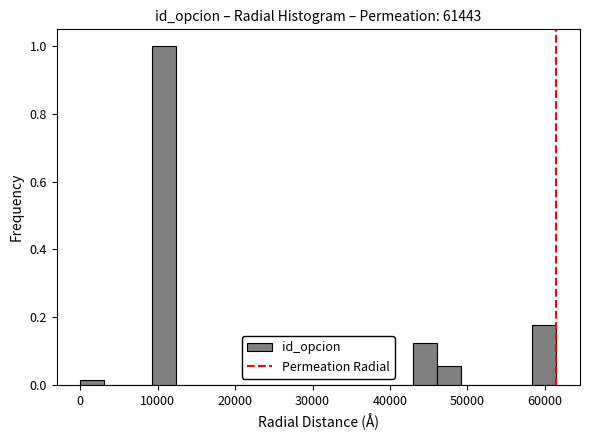

Around what value on the x-axis is the tallest bar? Give the approximate position of its centre, as read against the axis.

11000